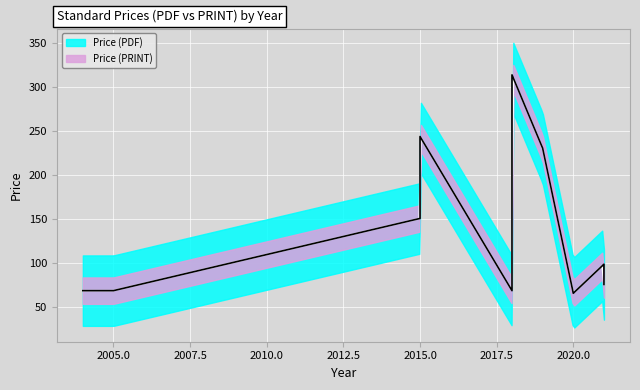

Does the chart display data point markers on the line(s)?

No